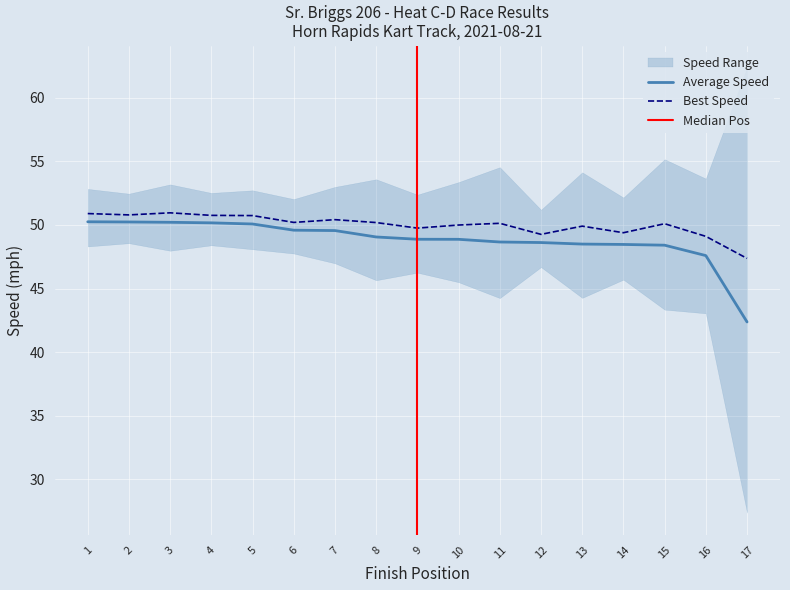

Reading left to right, list all the values displayed in this chart.

Best Lap time: 50.9	50.8	51.0	50.8	50.7	50.2	50.4	50.2	49.8	50.0	50.1	49.3	49.9	49.4	50.1	49.1	47.4
Average Speed: 50.3	50.2	50.2	50.2	50.1	49.6	49.6	49.1	48.9	48.9	48.7	48.6	48.5	48.5	48.4	47.6	42.4